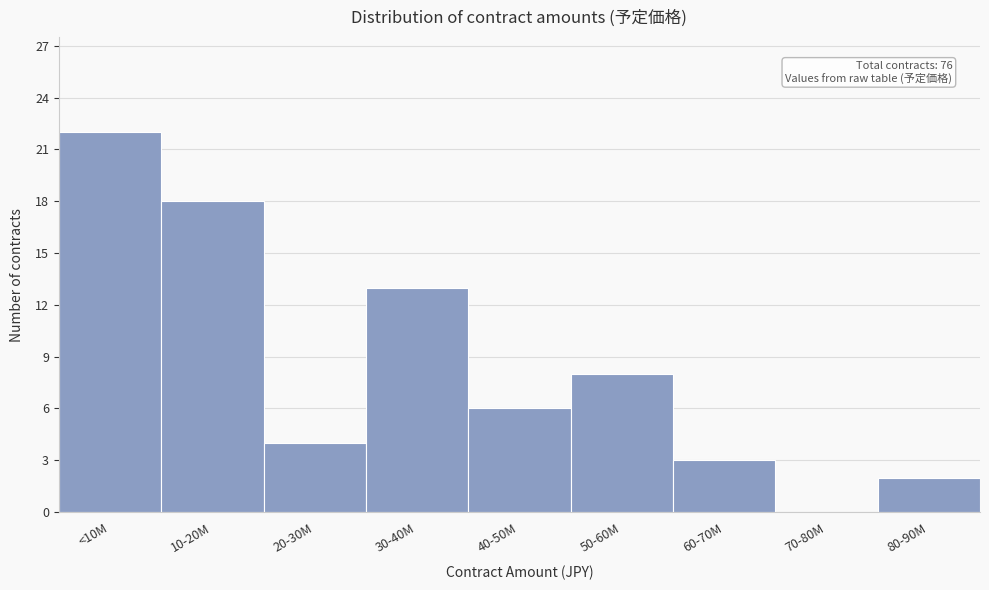

Reading left to right, list all the values displayed in this chart.

<10M=22	10-20M=18	20-30M=4	30-40M=13	40-50M=6	50-60M=8	60-70M=3	70-80M=0	80-90M=2